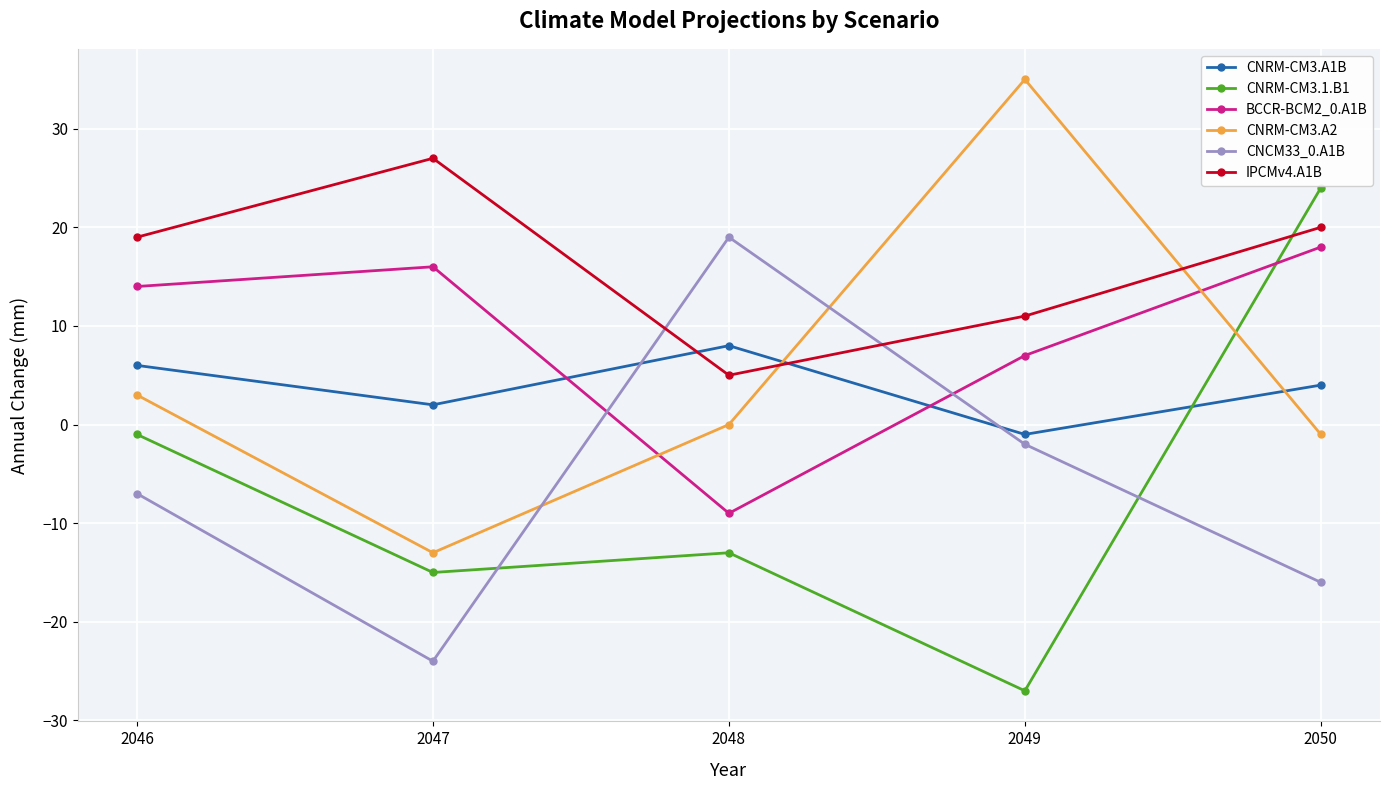

What is the sum of the IPCMv4.A1B values at 2048 and 2050?

25